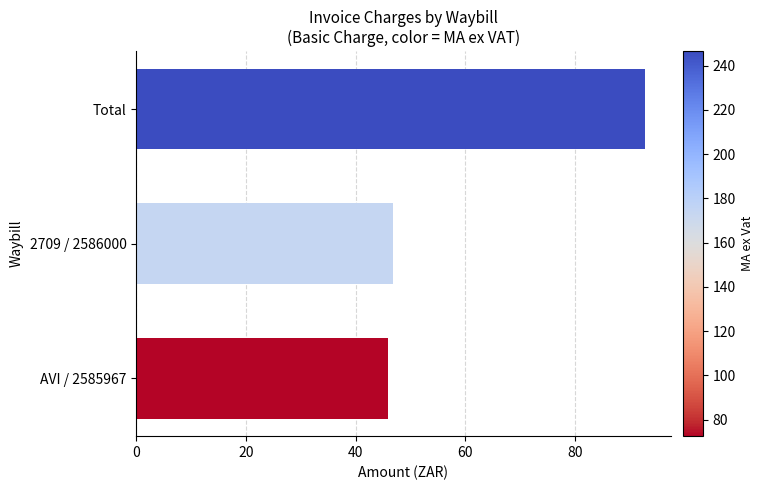

List the labels in order of value, smallest first.

AVI / 2585967, 2709 / 2586000, Total